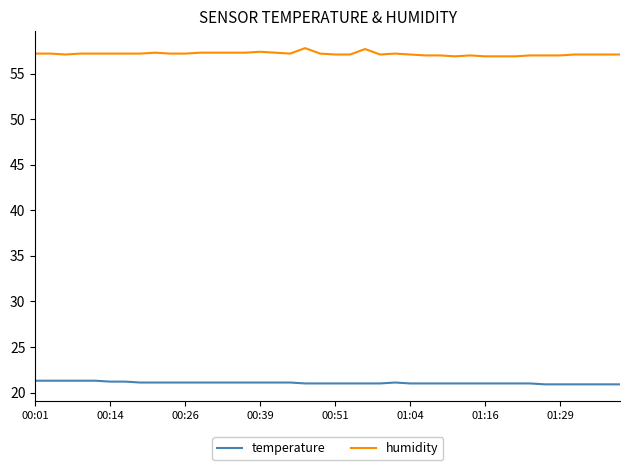

Which series has the largest total across all categories?

humidity